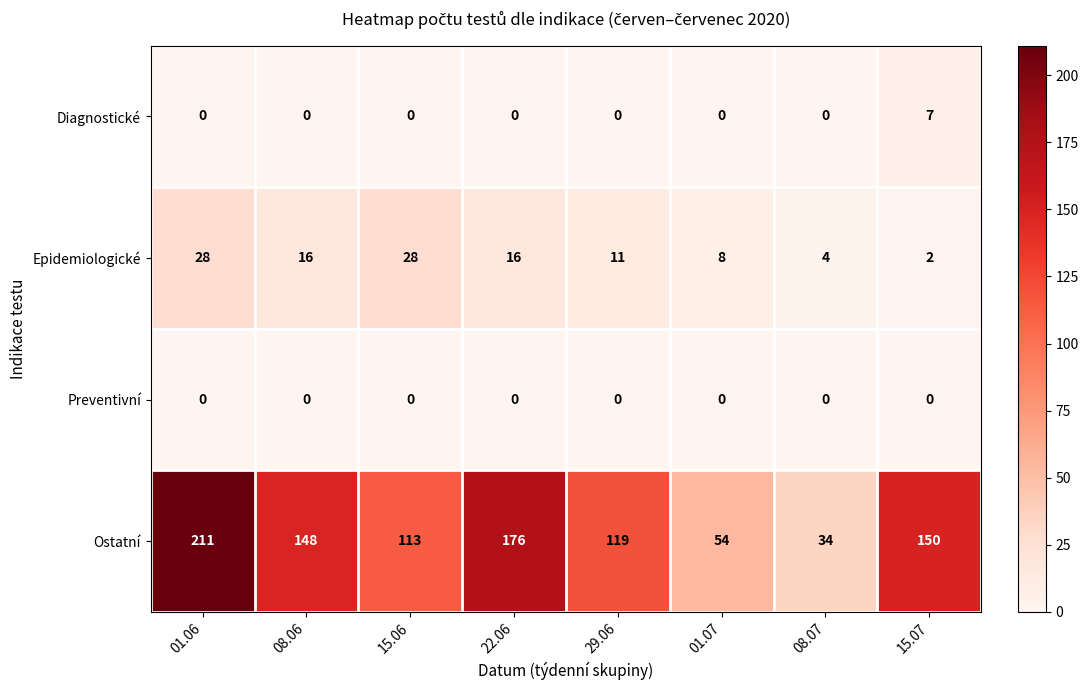

Which series has the largest range (max minus min)?

Ostatní